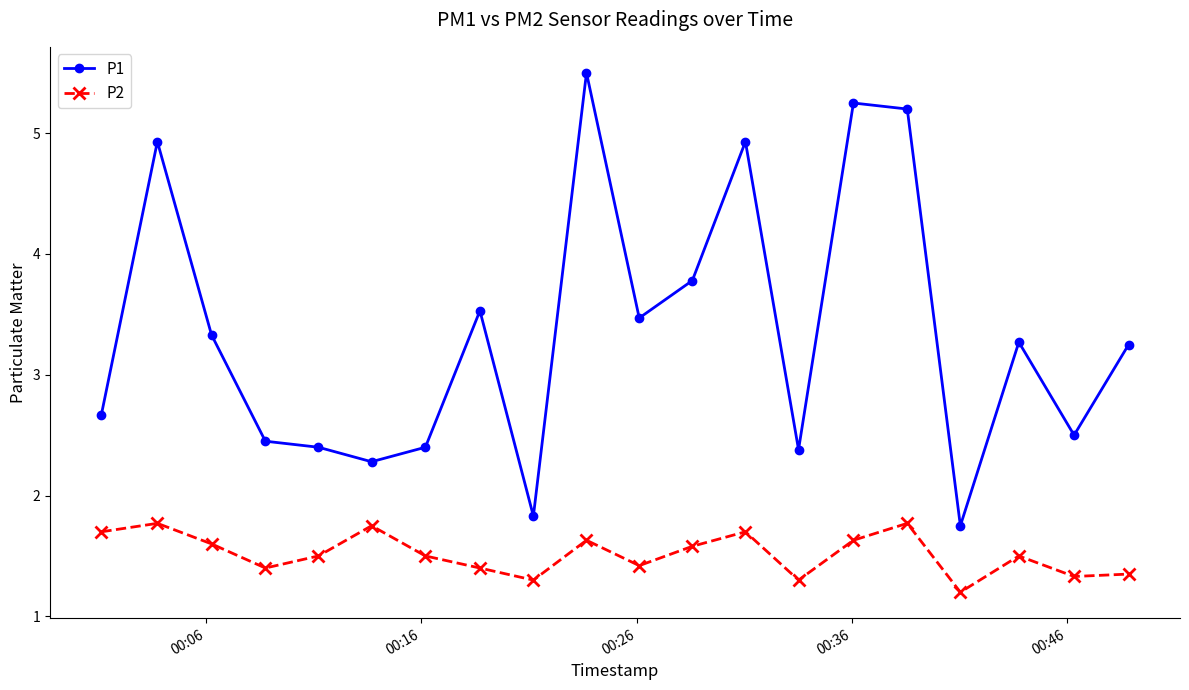

What is the minimum value shown in the chart?

1.2